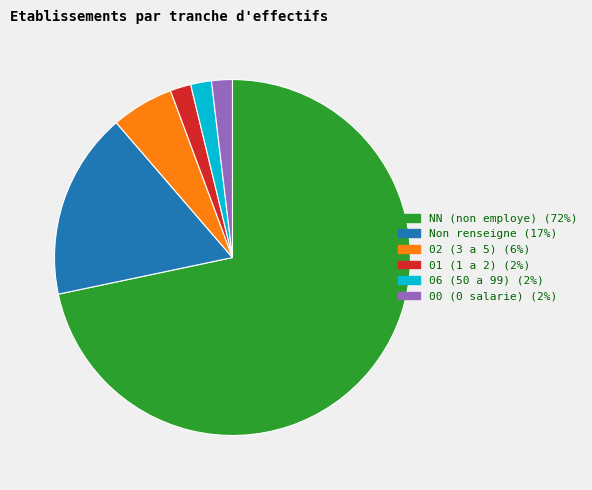

Is there any slice that represents more than half of the pie?

Yes